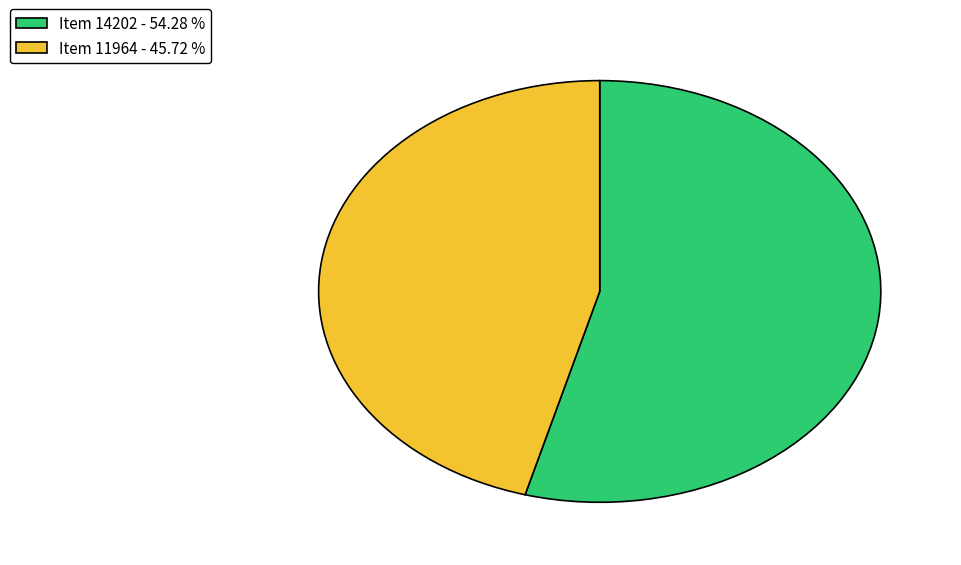

Count the number of slices in the pie.

2